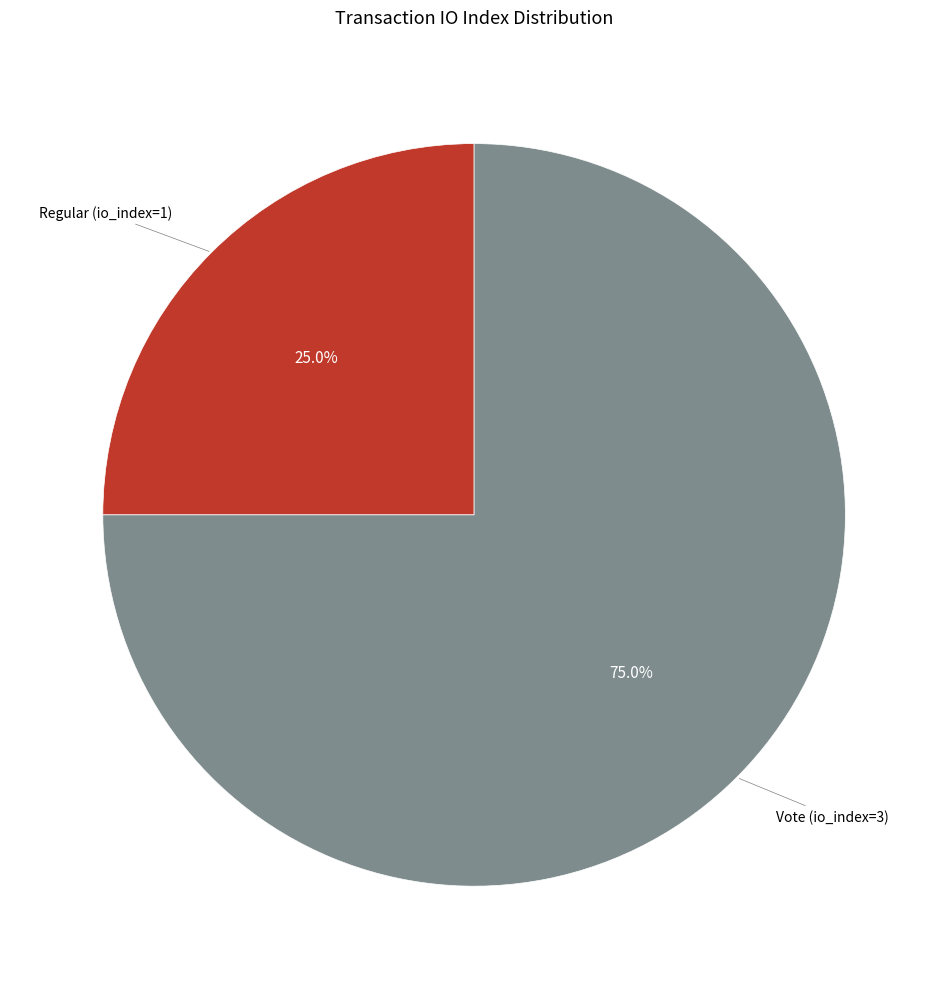

Is there a majority slice in this chart?

Yes